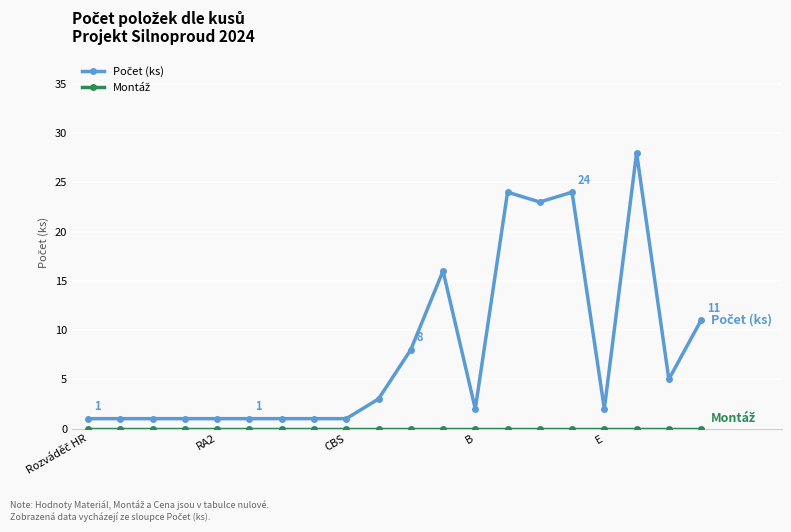

Does the chart have visible grid lines?

Yes